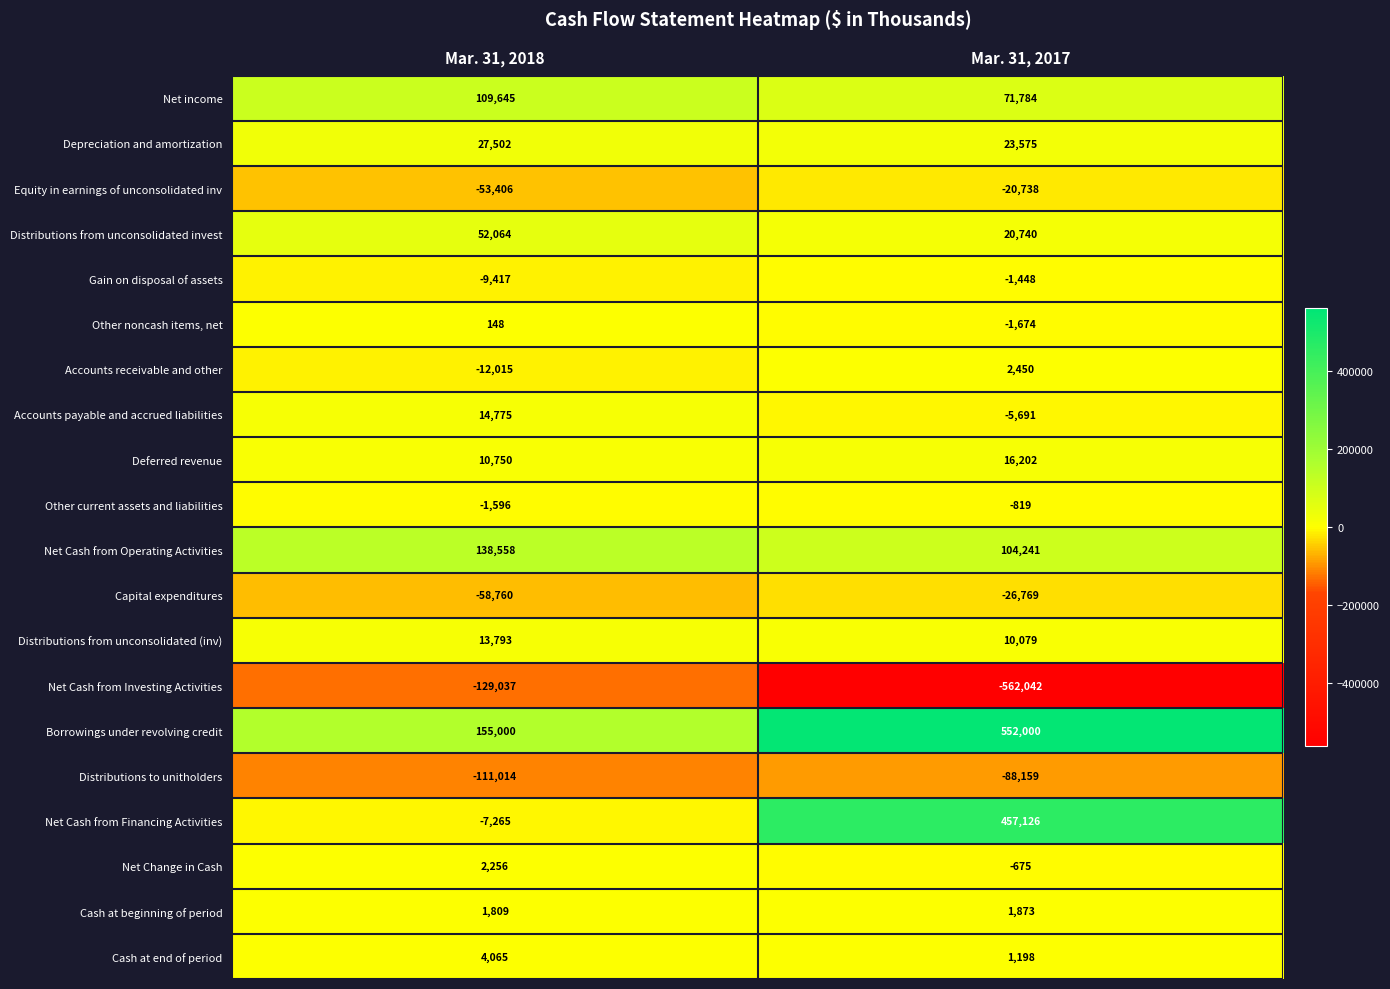

What is the difference between the maximum and minimum values in the Borrowings under revolving credit series?

397000